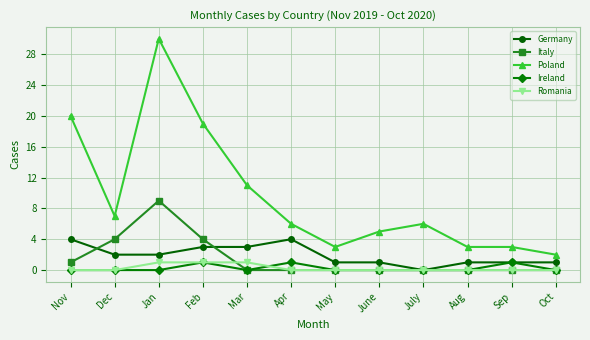

Reading left to right, transcribe all the data shown in this chart.

Germany: Nov=4	Dec=2	Jan=2	Feb=3	Mar=3	Apr=4	May=1	June=1	July=0	Aug=1	Sep=1	Oct=1
Italy: Nov=1	Dec=4	Jan=9	Feb=4	Mar=0	Apr=0	May=0	June=0	July=0	Aug=0	Sep=0	Oct=0
Poland: Nov=20	Dec=7	Jan=30	Feb=19	Mar=11	Apr=6	May=3	June=5	July=6	Aug=3	Sep=3	Oct=2
Ireland: Nov=0	Dec=0	Jan=0	Feb=1	Mar=0	Apr=1	May=0	June=0	July=0	Aug=0	Sep=1	Oct=0
Romania: Nov=0	Dec=0	Jan=1	Feb=1	Mar=1	Apr=0	May=0	June=0	July=0	Aug=0	Sep=0	Oct=0